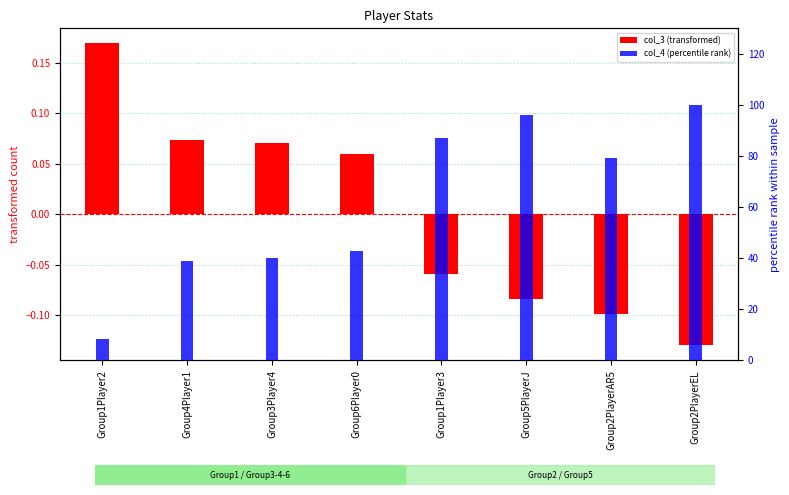

List the labels in order of col_4 (percentile rank) value, smallest first.

Group1Player2, Group4Player1, Group3Player4, Group6Player0, Group2PlayerAR5, Group1Player3, Group5PlayerJ, Group2PlayerEL